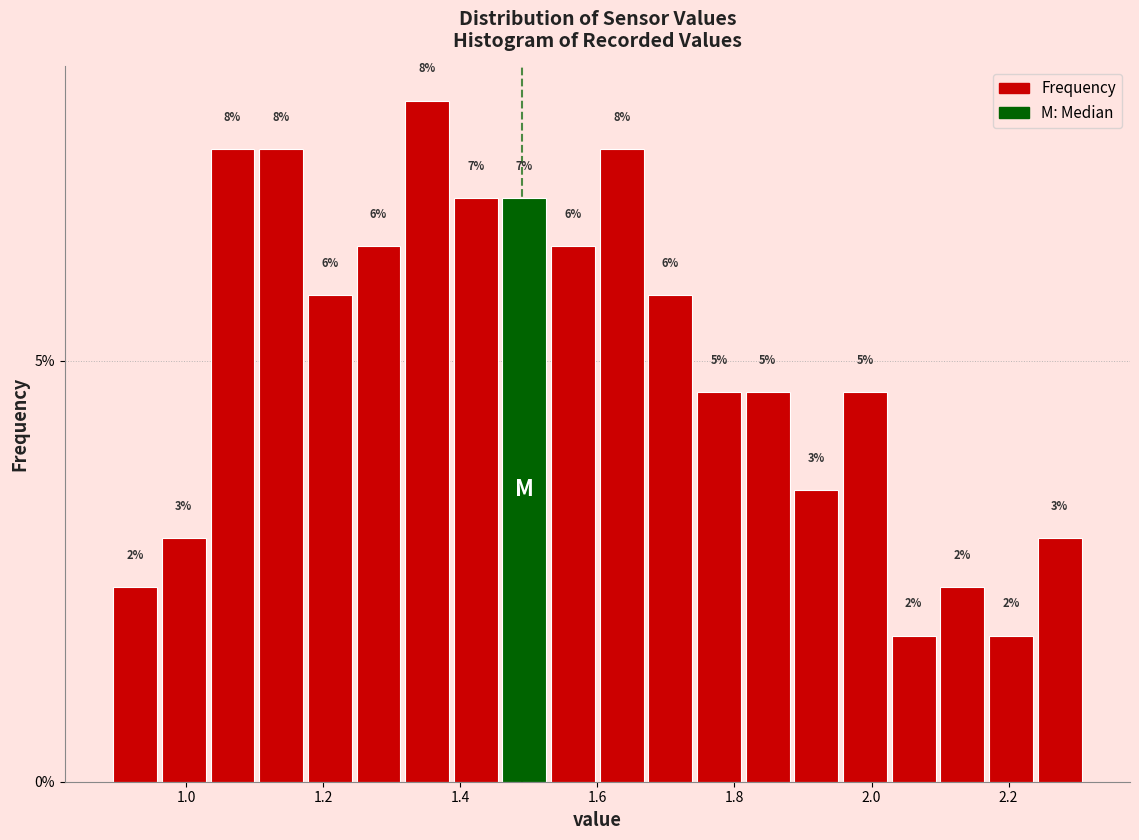

Around what value on the x-axis is the tallest bar? Give the approximate position of its centre, as read against the axis.

1.36